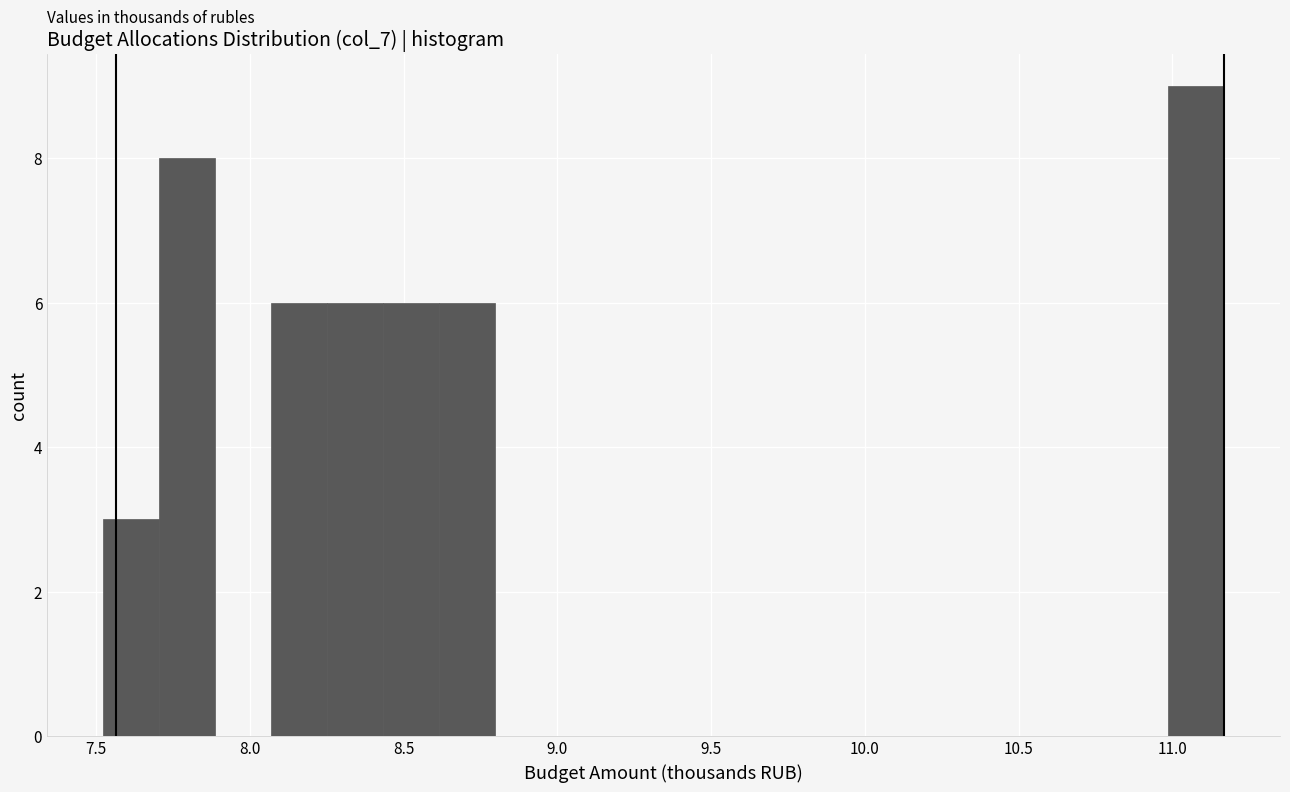

Read against the x-axis, roughly where is the centre of the tallest bar?

11.10